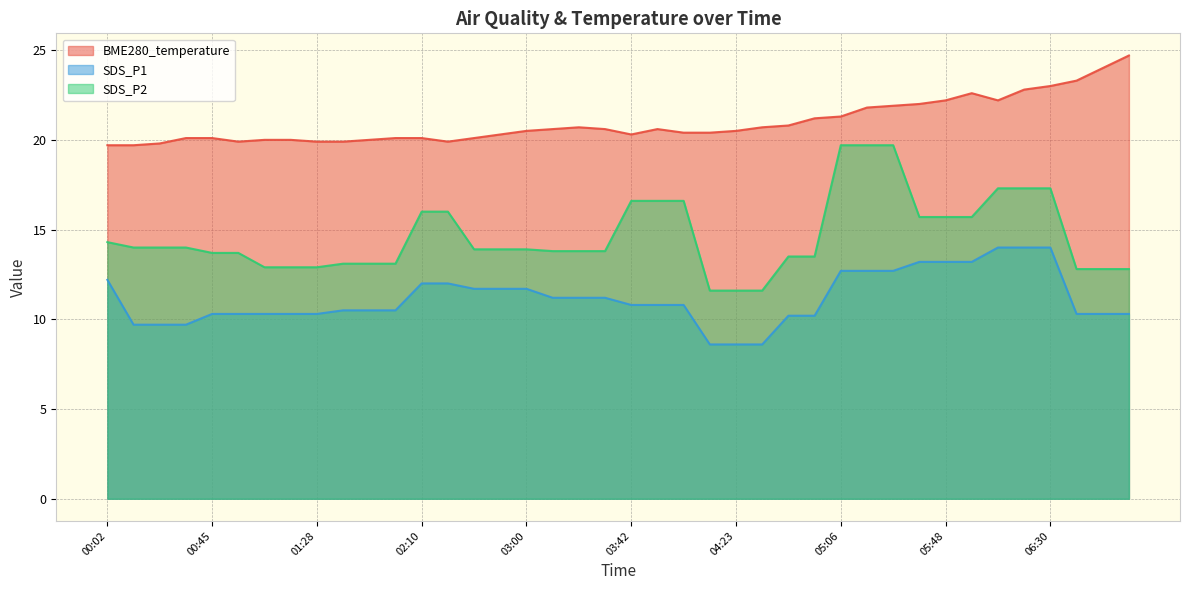

True or false: SDS_P1 has more than 2 interior local peaks.

False